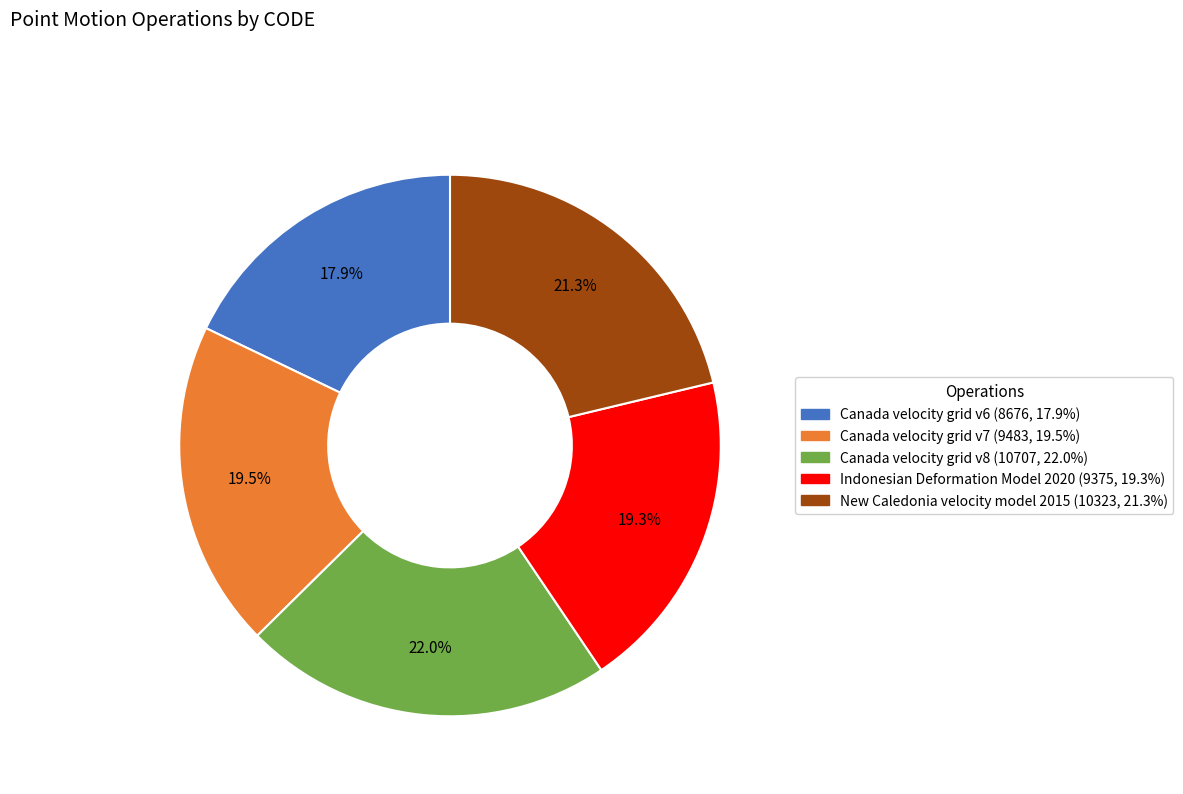

To the nearest percent, what is the average slice percentage?

20%